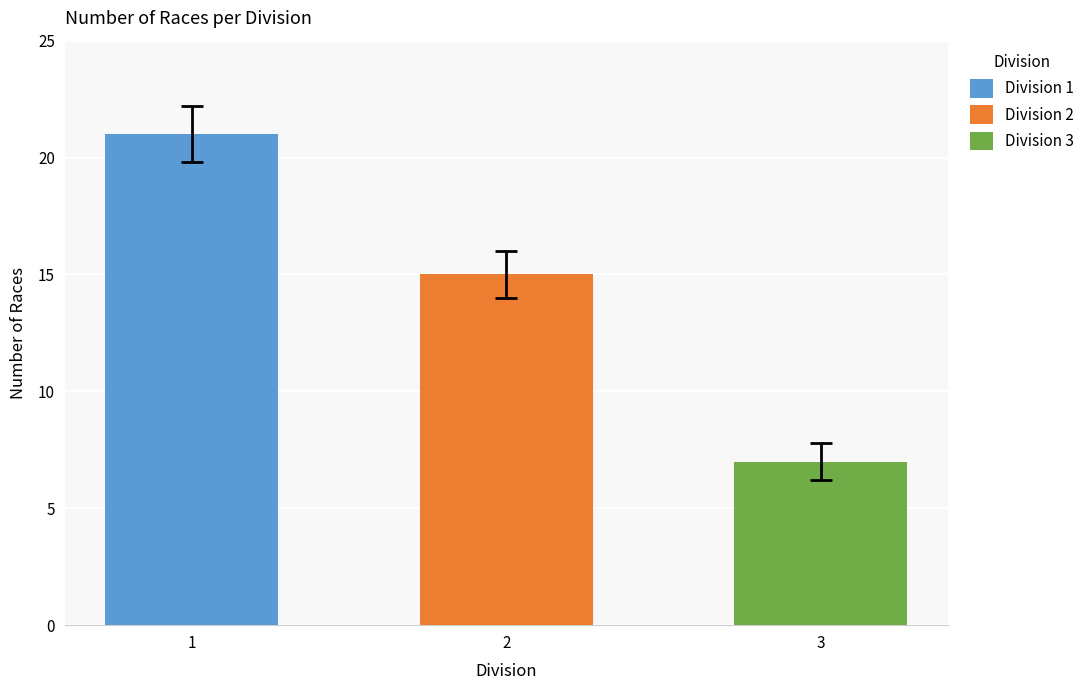

Is the value of Division 3 at 3 greater than the value of Division 1 at 3?

No